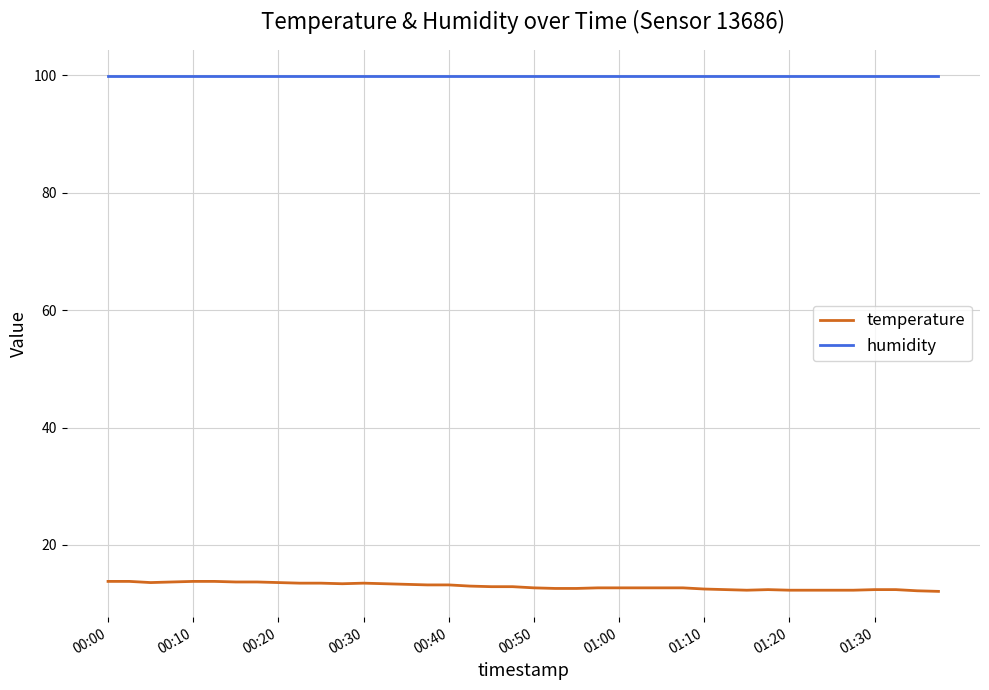

True or false: temperature and humidity cross at least once.

False